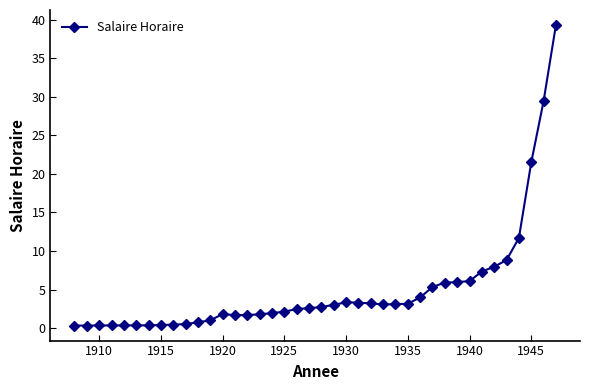

What is the value of the 26th point from the left?

3.1